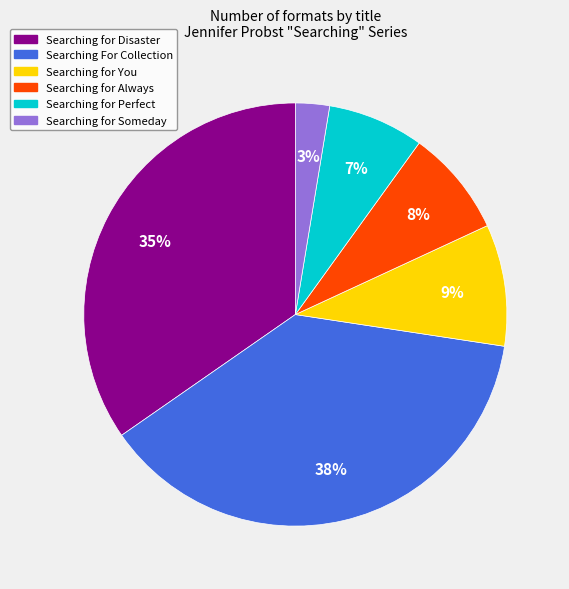

Rank the categories by value from lowest to highest.

Searching for Someday, Searching for Perfect, Searching for Always, Searching for You, Searching for Disaster, Searching For Collection